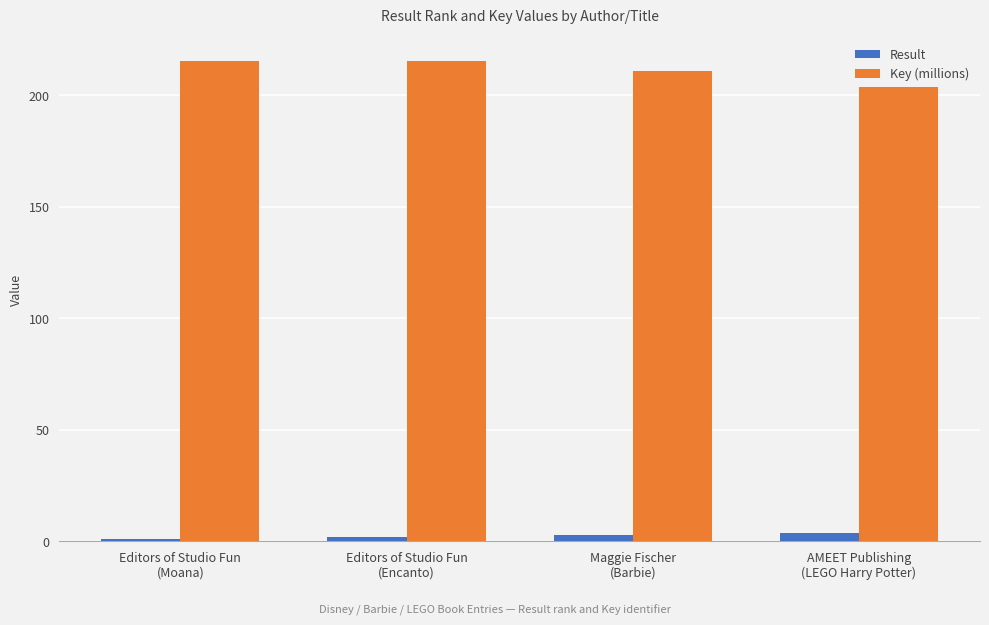

What is the maximum value shown in the chart?

215.3